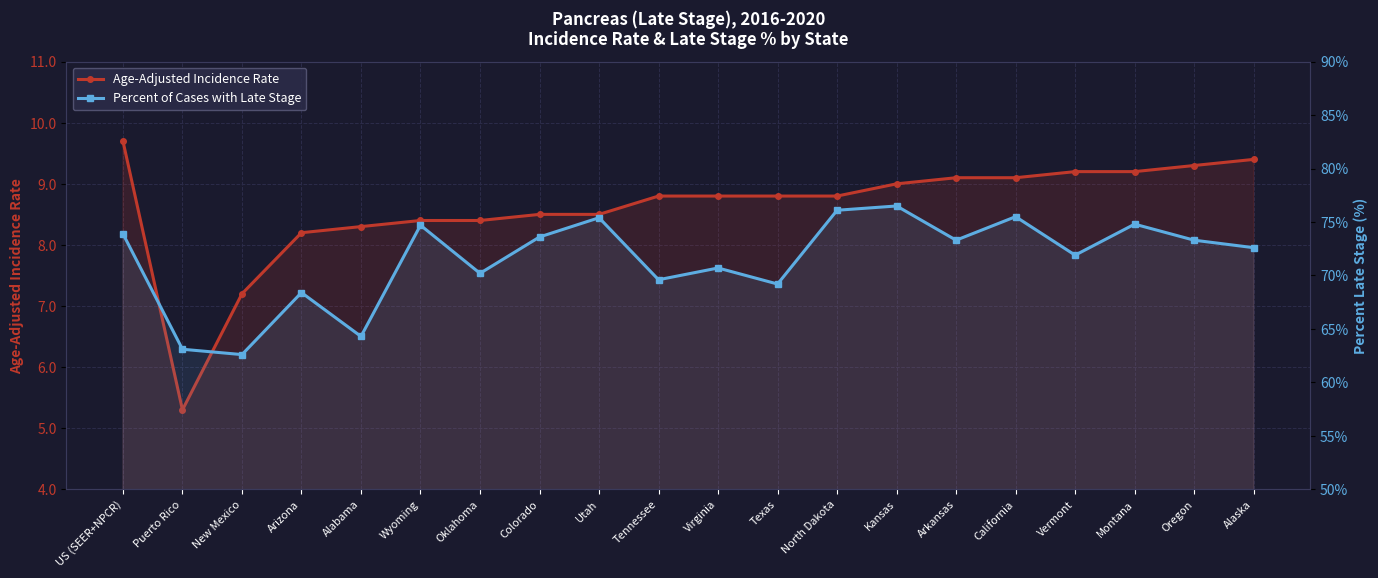

At which category is the sum across all series the highest?

Kansas